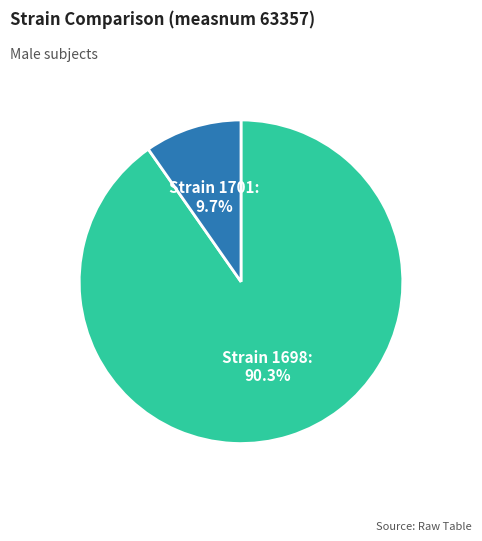

Does any single category account for the majority?

Yes